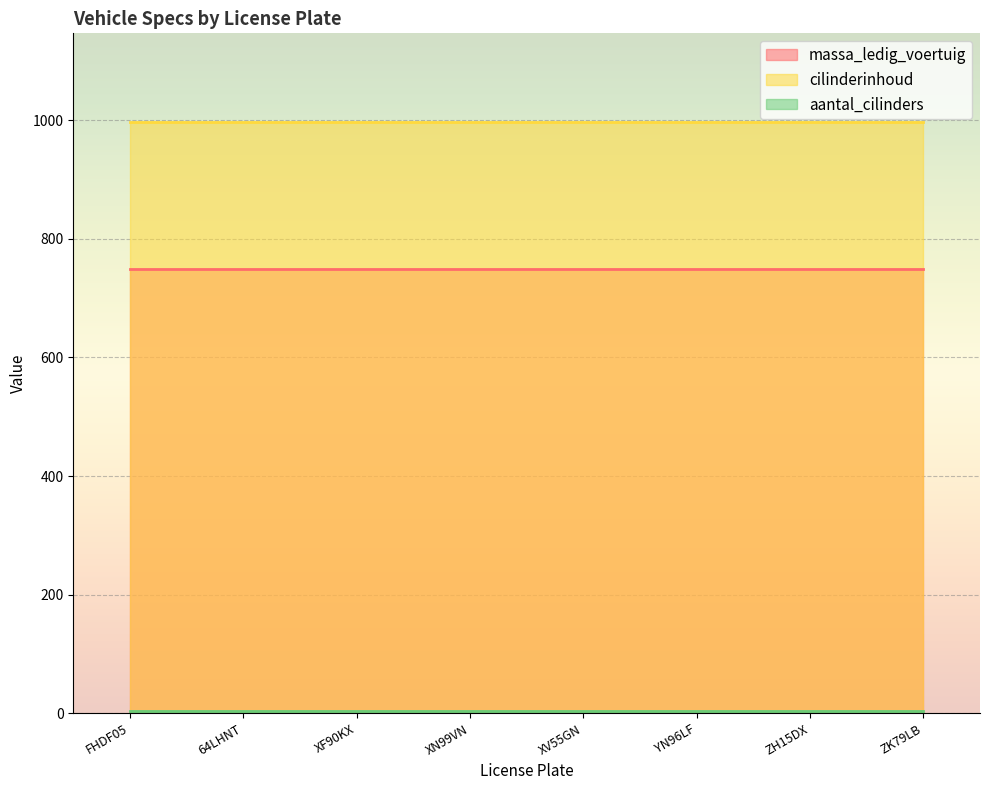

Which series has the largest total across all categories?

cilinderinhoud